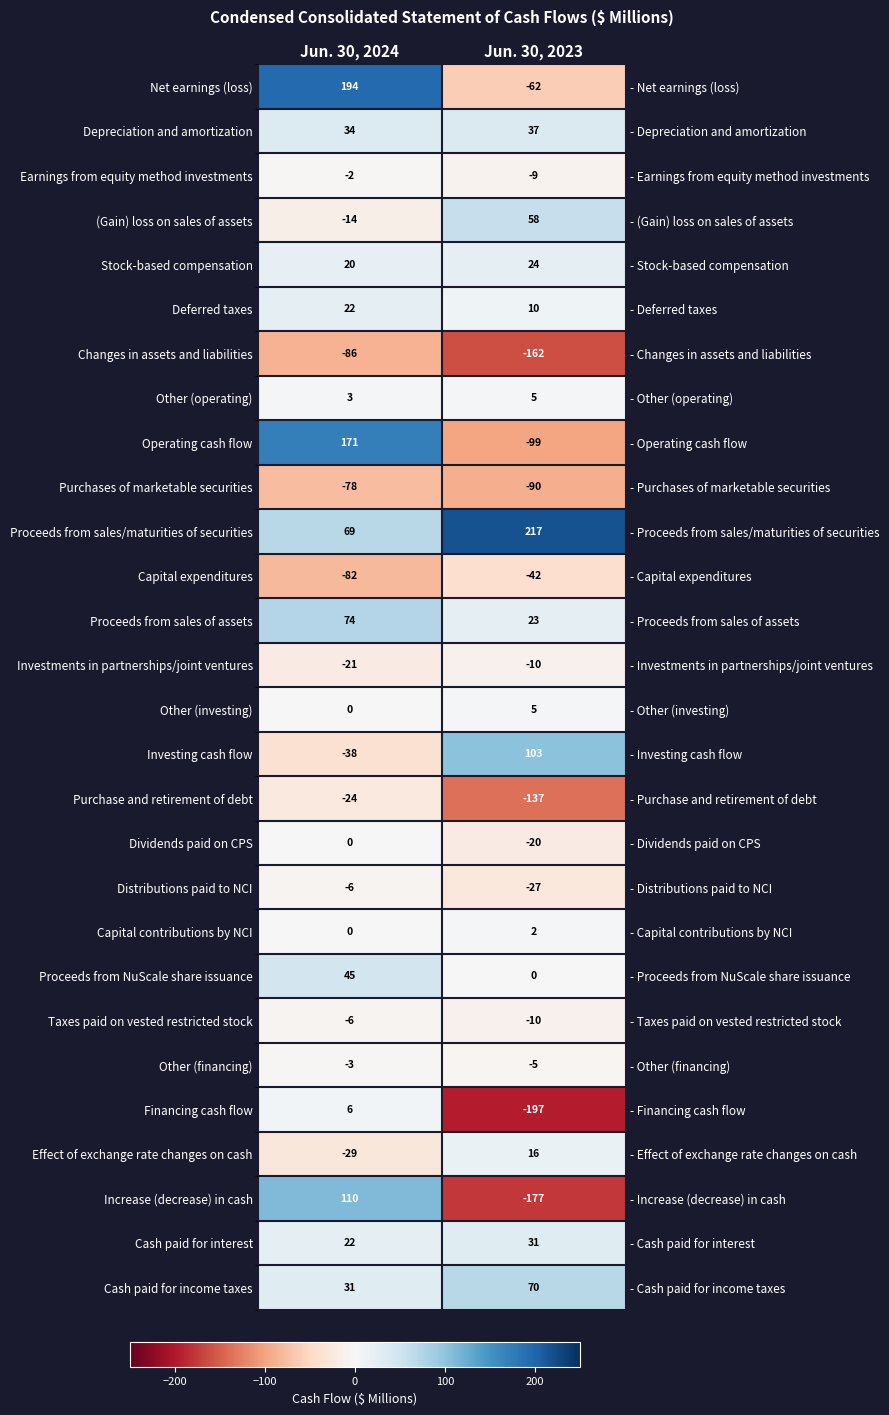

Is it true that Distributions paid to NCI equals -9 at Jun. 30, 2024?

False